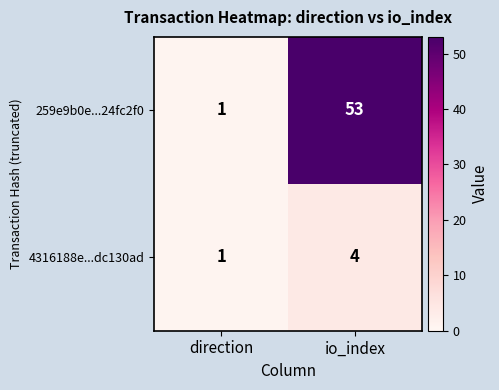

Which label corresponds to the largest value in the chart?

io_index